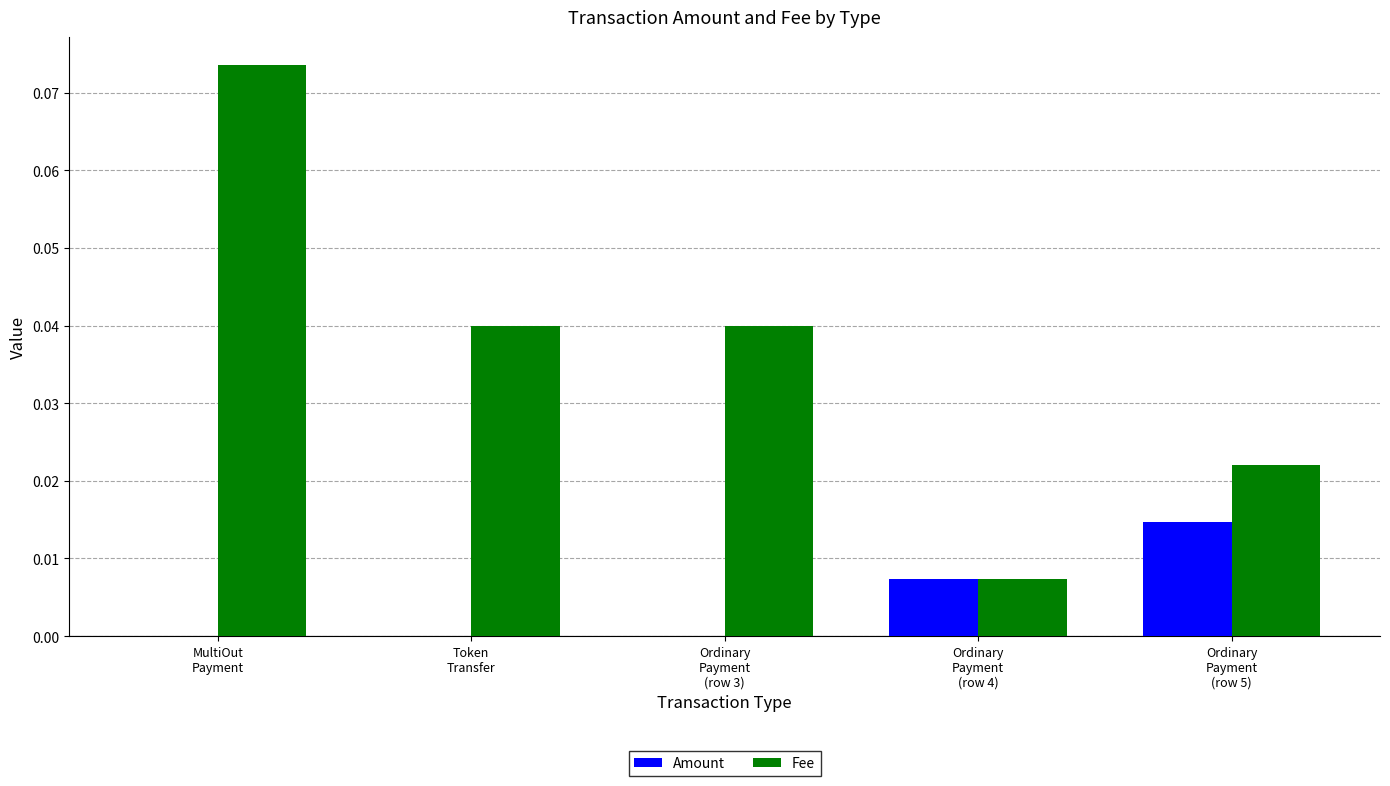

Which series has the largest total across all categories?

Fee